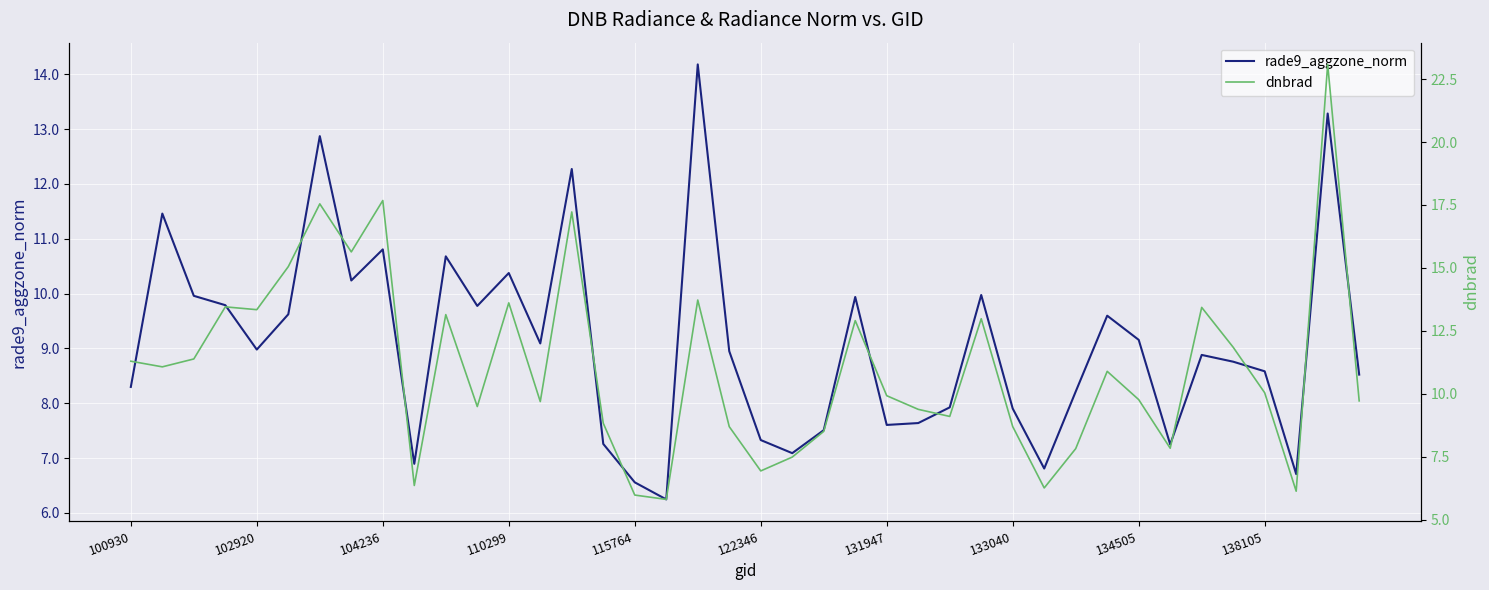

What is the lowest value of the rade9_aggzone_norm series?

6.2